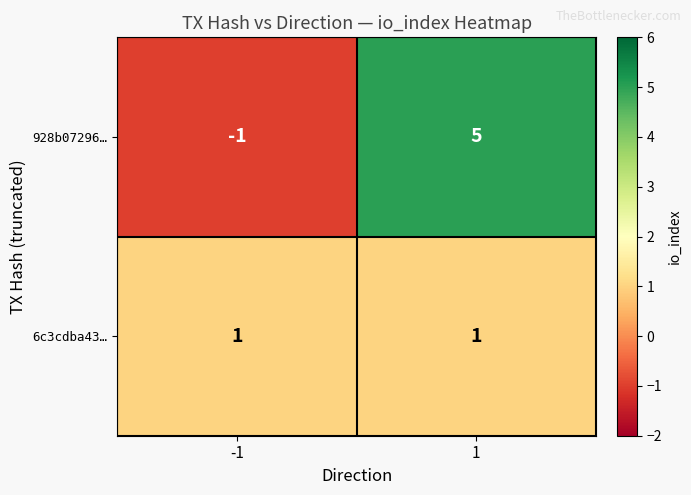

True or false: 928b07296… has a value of 1 at 1.

False